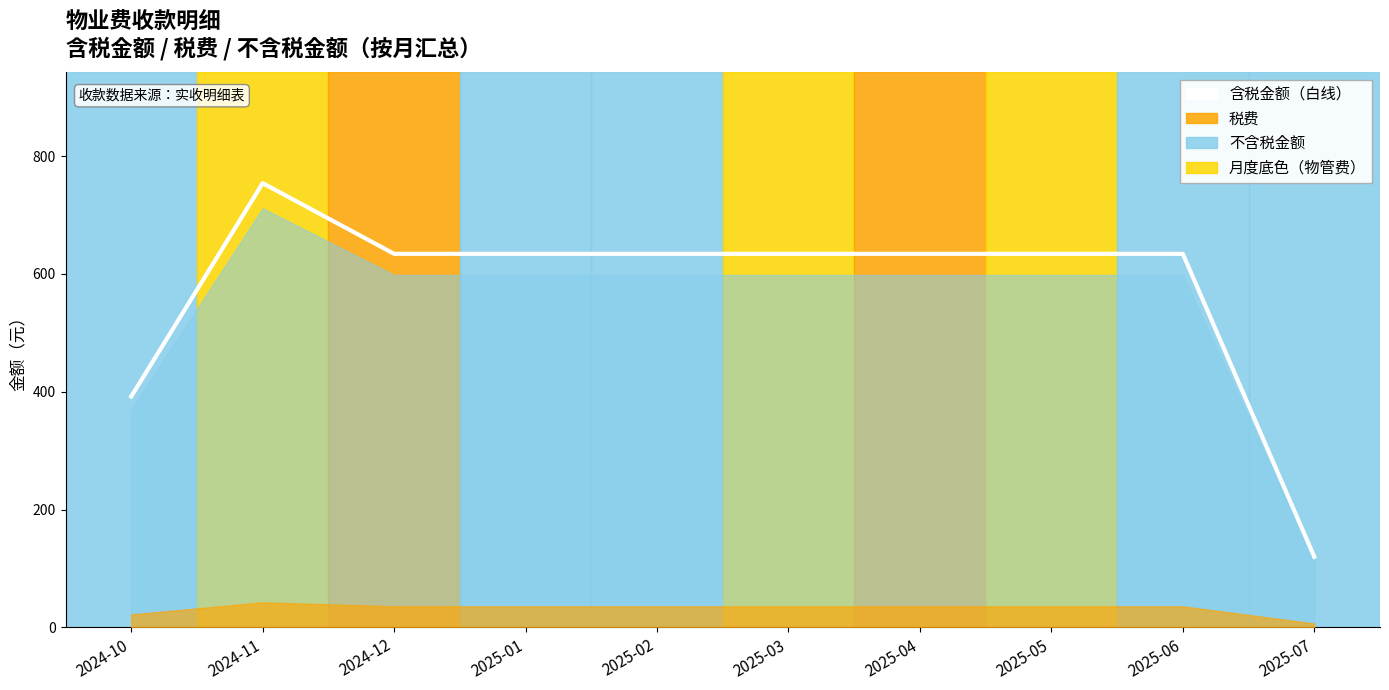

What is the sum of the values at 2025-04 and 2025-03?

1268.4